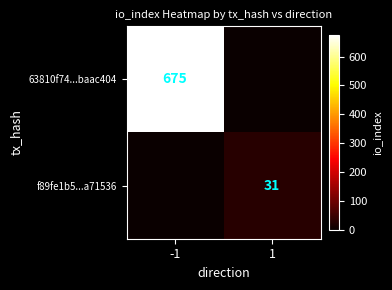

The value of f89fe1b5...a71536 at 1 is 53. True or false?

False